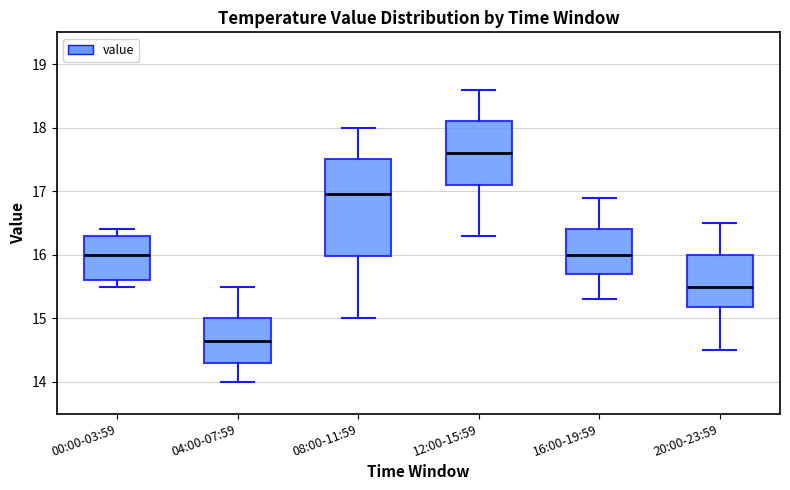

Which box is the tallest, from its lower edge to its upper edge?

08:00-11:59